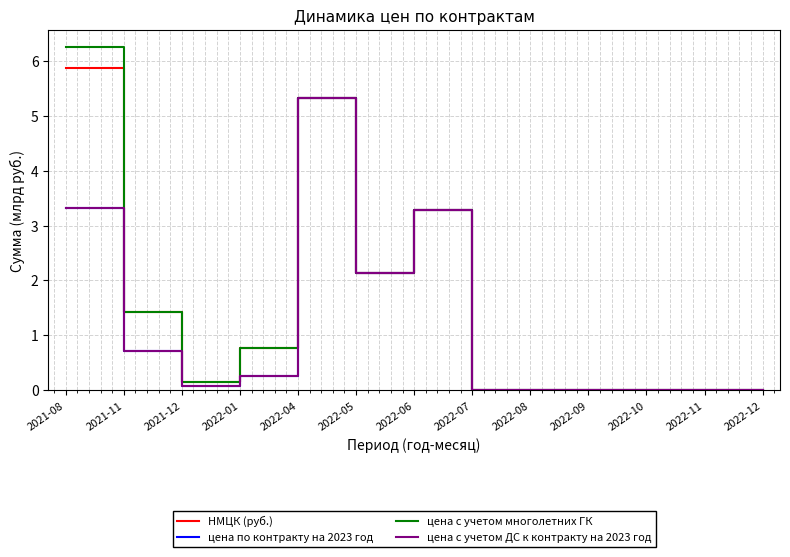

Does the chart have visible grid lines?

Yes